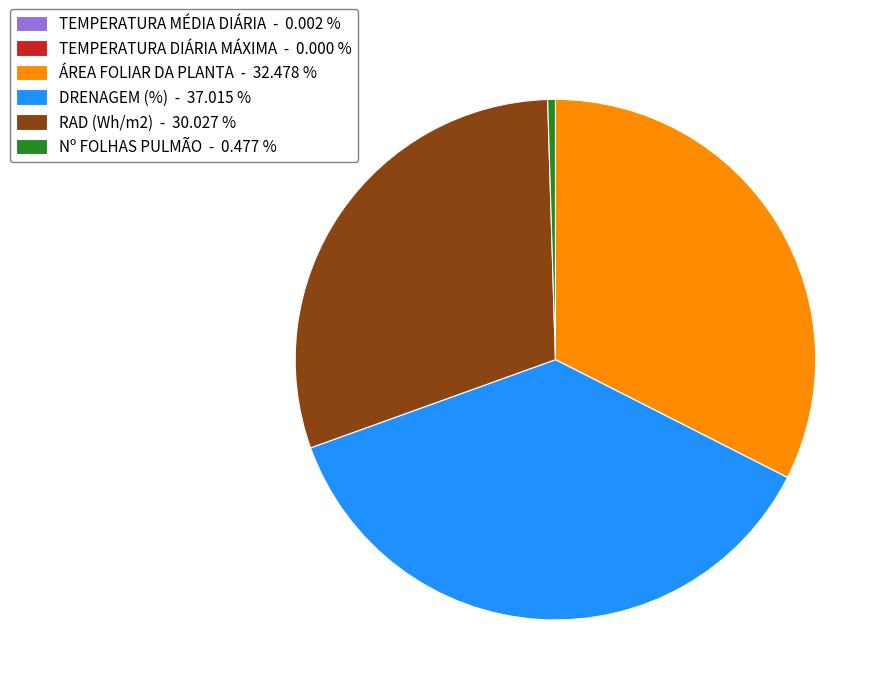

Which category has the biggest portion of the pie?

DRENAGEM (%) - 37.015 %